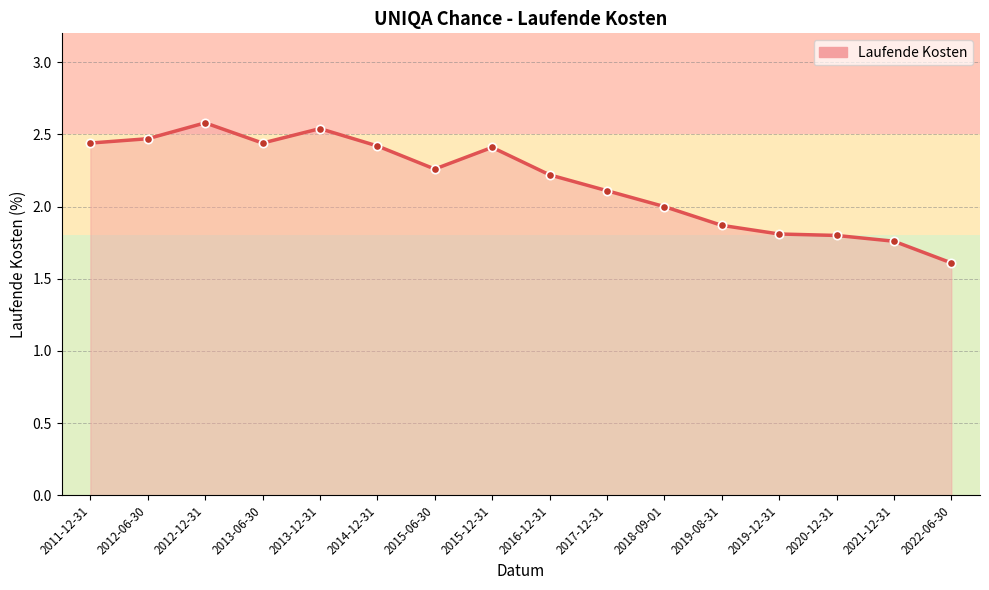

What is the average value?

2.2